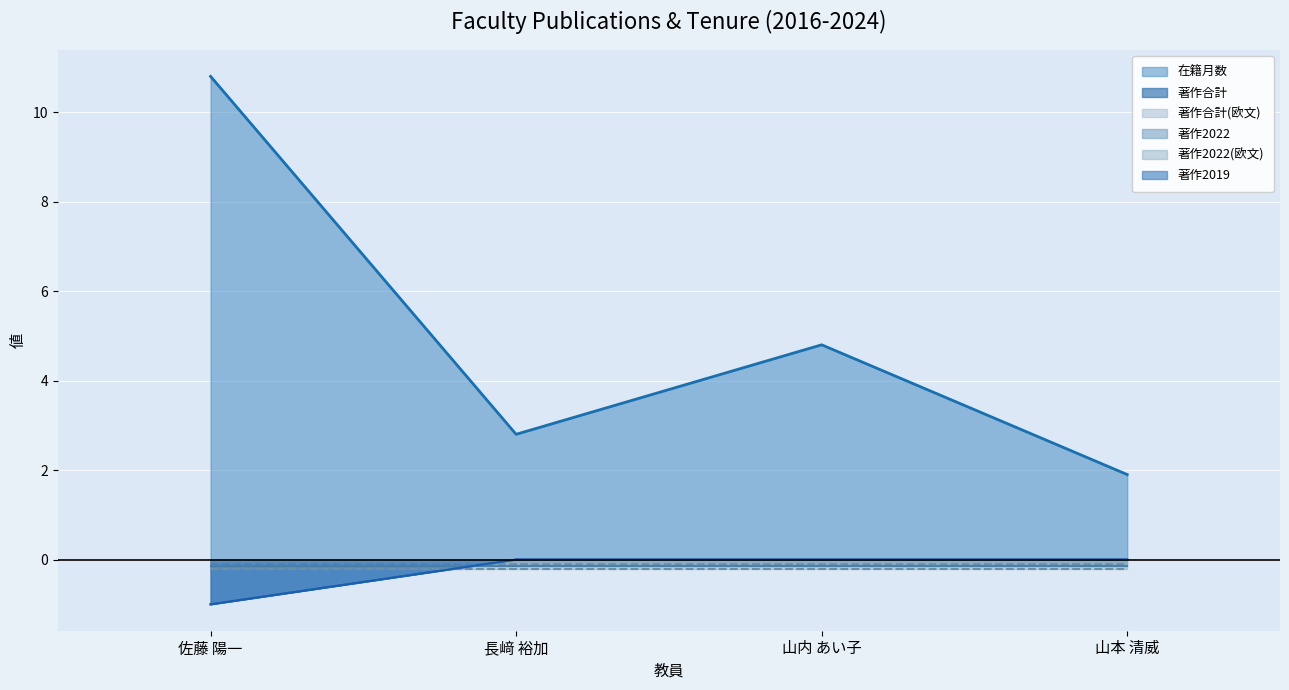

True or false: 著作2019 and 著作合計 cross at least once.

False